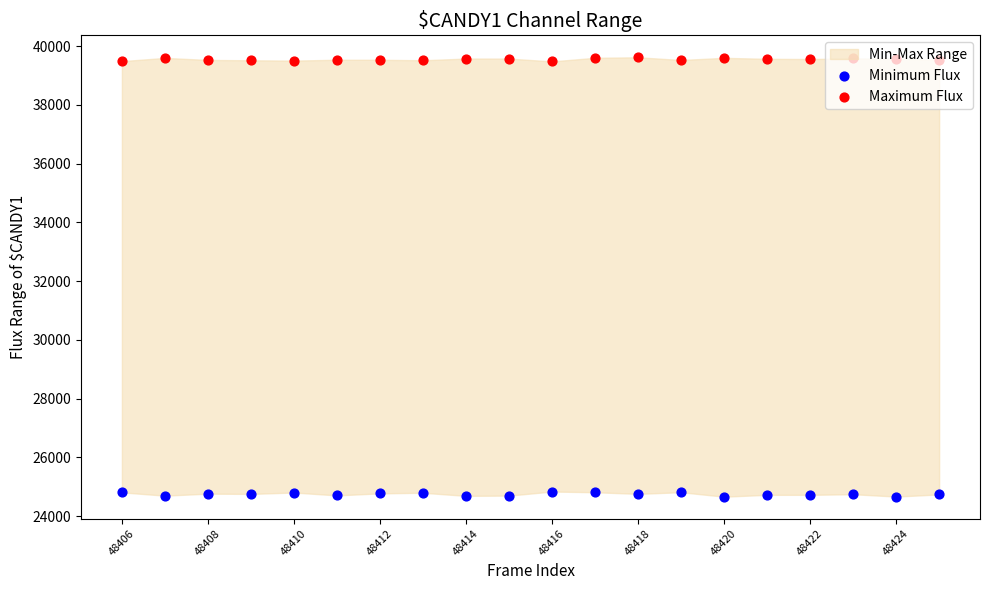

Which series has the largest Y range (max minus min)?

Minimum Flux